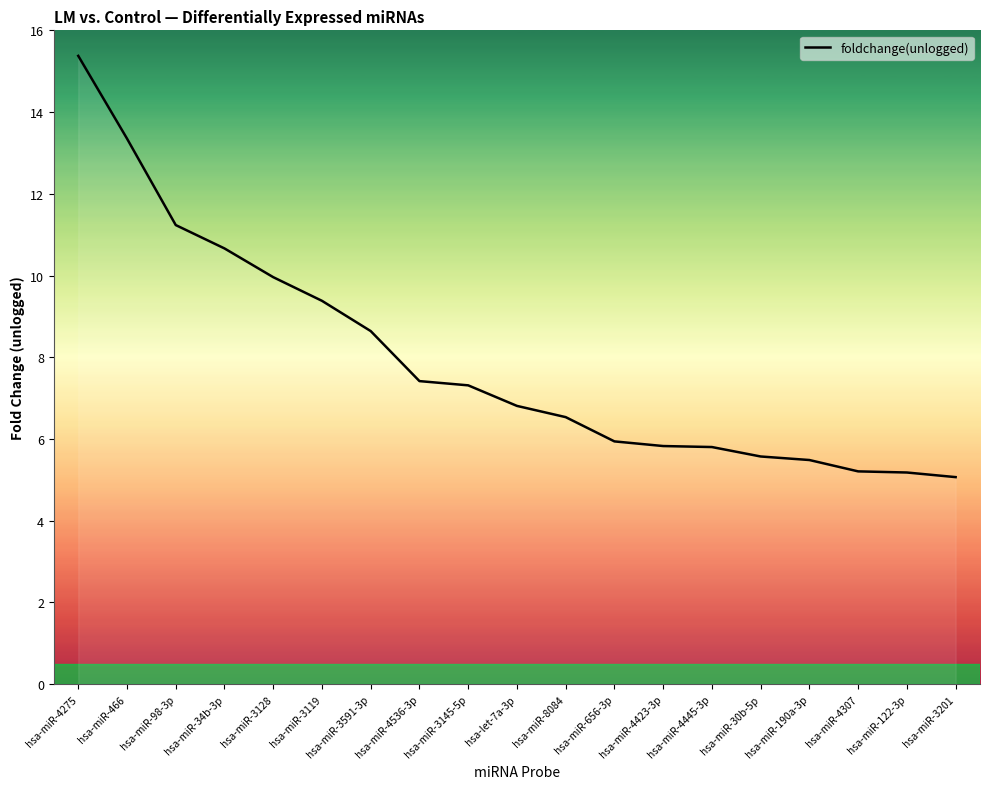

Count the number of categories in the chart.

19